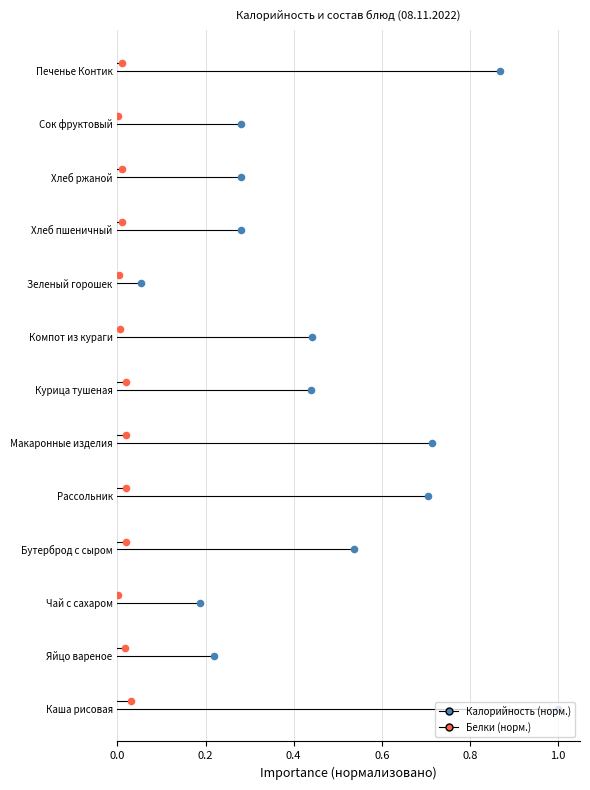

What are all the series names shown in the legend?

Калорийность, Белки